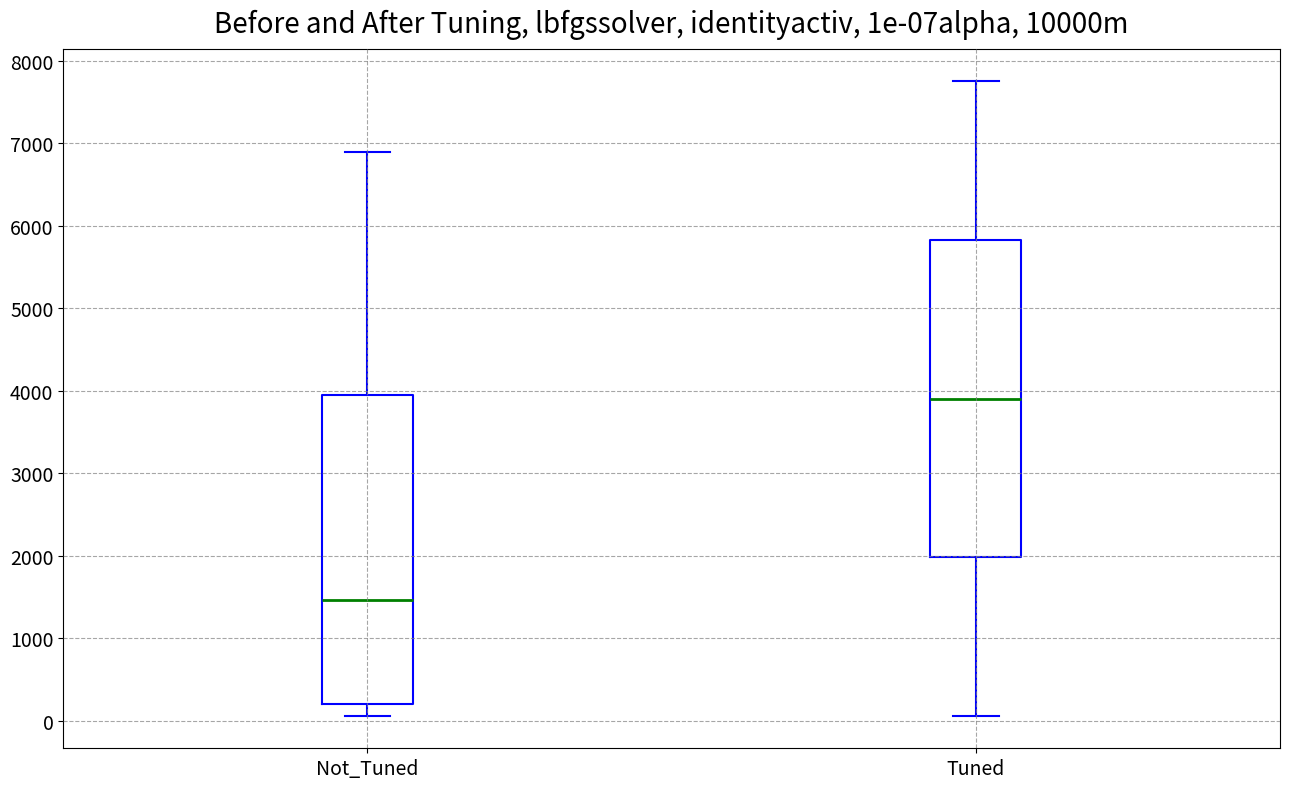

Which box has the highest median line?

Tuned